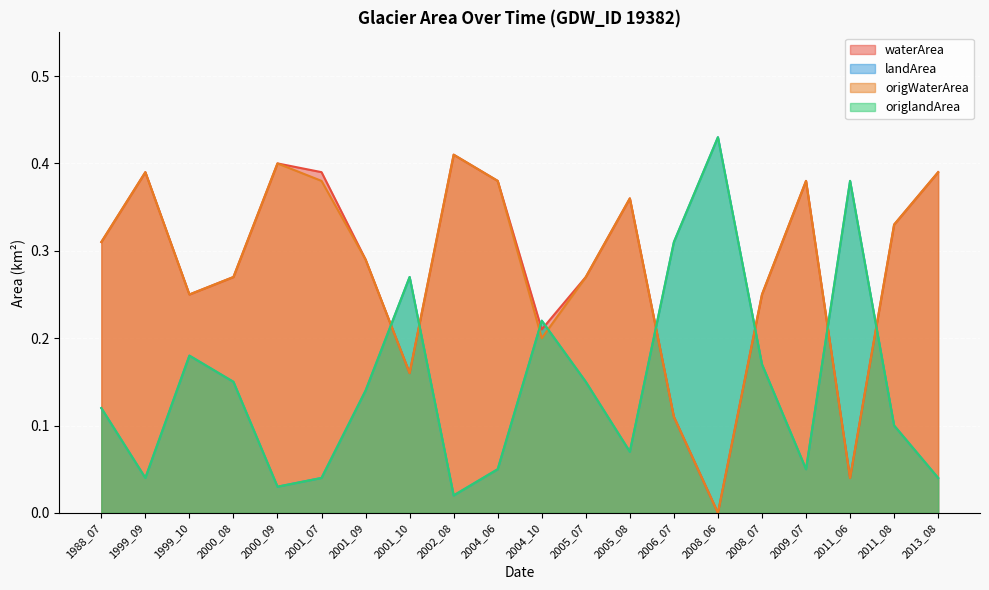

Reading left to right, list all the values displayed in this chart.

waterArea: 1988_07=0.3	1999_09=0.4	1999_10=0.2	2000_08=0.3	2000_09=0.4	2001_07=0.4	2001_09=0.3	2001_10=0.2	2002_08=0.4	2004_06=0.4	2004_10=0.2	2005_07=0.3	2005_08=0.4	2006_07=0.1	2008_06=0.0	2008_07=0.2	2009_07=0.4	2011_06=0.0	2011_08=0.3	2013_08=0.4
landArea: 1988_07=0.1	1999_09=0.0	1999_10=0.2	2000_08=0.1	2000_09=0.0	2001_07=0.0	2001_09=0.1	2001_10=0.3	2002_08=0.0	2004_06=0.1	2004_10=0.2	2005_07=0.1	2005_08=0.1	2006_07=0.3	2008_06=0.4	2008_07=0.2	2009_07=0.1	2011_06=0.4	2011_08=0.1	2013_08=0.0
origWaterArea: 1988_07=0.3	1999_09=0.4	1999_10=0.2	2000_08=0.3	2000_09=0.4	2001_07=0.4	2001_09=0.3	2001_10=0.2	2002_08=0.4	2004_06=0.4	2004_10=0.2	2005_07=0.3	2005_08=0.4	2006_07=0.1	2008_06=0.0	2008_07=0.2	2009_07=0.4	2011_06=0.0	2011_08=0.3	2013_08=0.4
origlandArea: 1988_07=0.1	1999_09=0.0	1999_10=0.2	2000_08=0.1	2000_09=0.0	2001_07=0.0	2001_09=0.1	2001_10=0.3	2002_08=0.0	2004_06=0.1	2004_10=0.2	2005_07=0.1	2005_08=0.1	2006_07=0.3	2008_06=0.4	2008_07=0.2	2009_07=0.1	2011_06=0.4	2011_08=0.1	2013_08=0.0